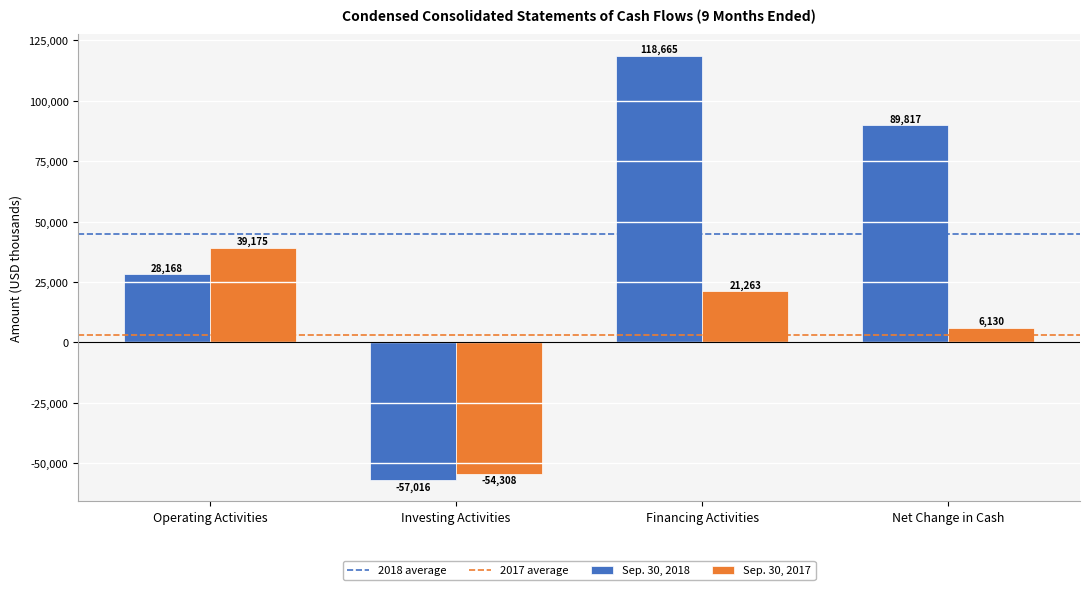

Is the value of Sep. 30, 2017 at Investing Activities greater than the value of Sep. 30, 2018 at Financing Activities?

No